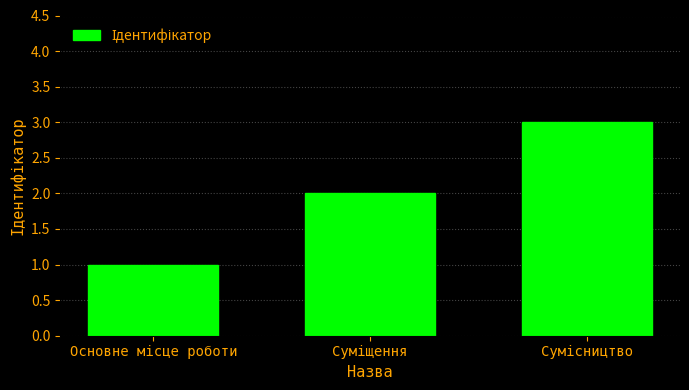

What is the greatest value displayed?

3